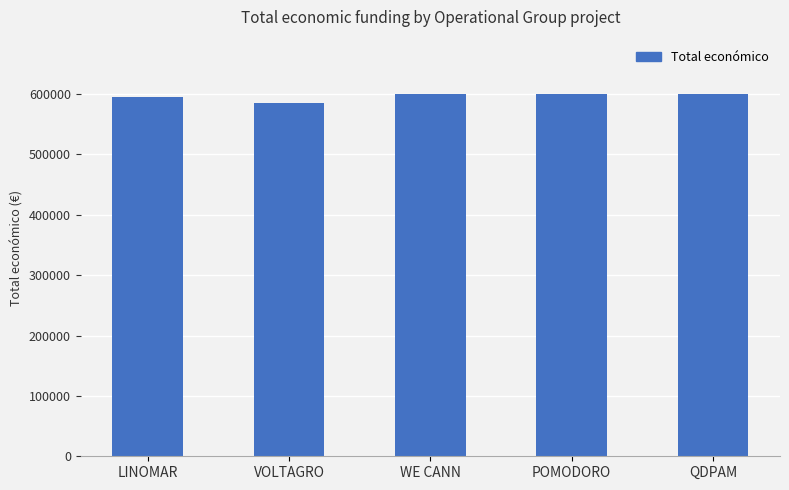

What is the change in value from WE CANN to POMODORO?

-44